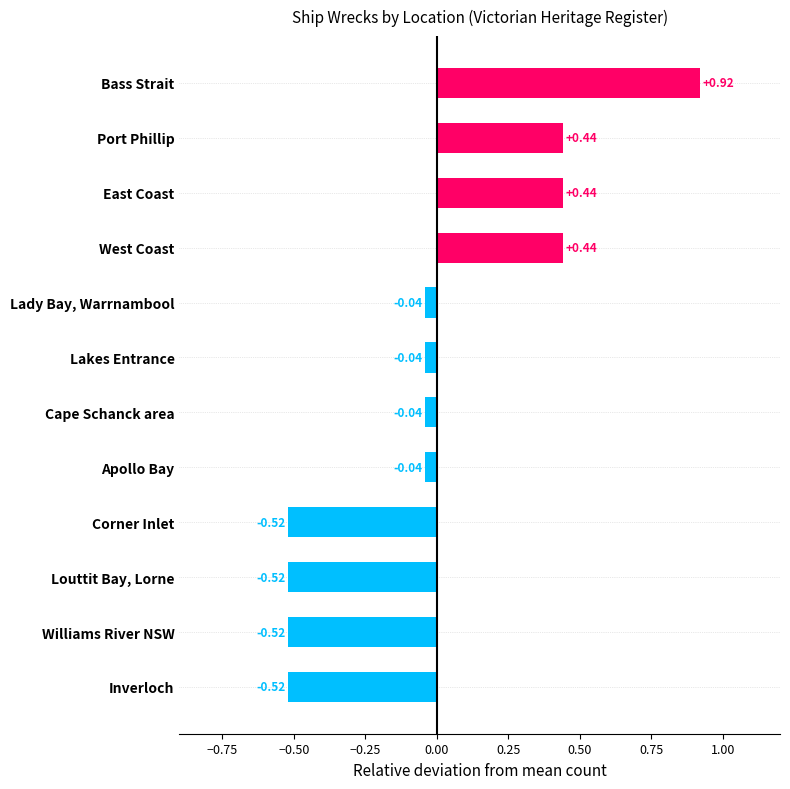

What is the label of the 7th bar from the bottom?

Lakes Entrance